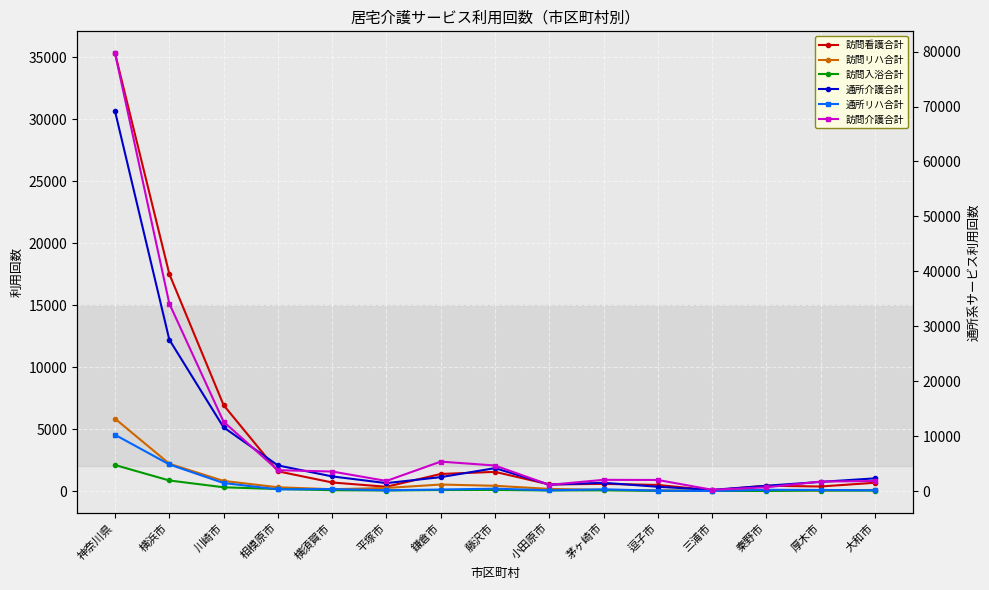

True or false: 訪問看護合計 has a value of 435 at 秦野市.

True